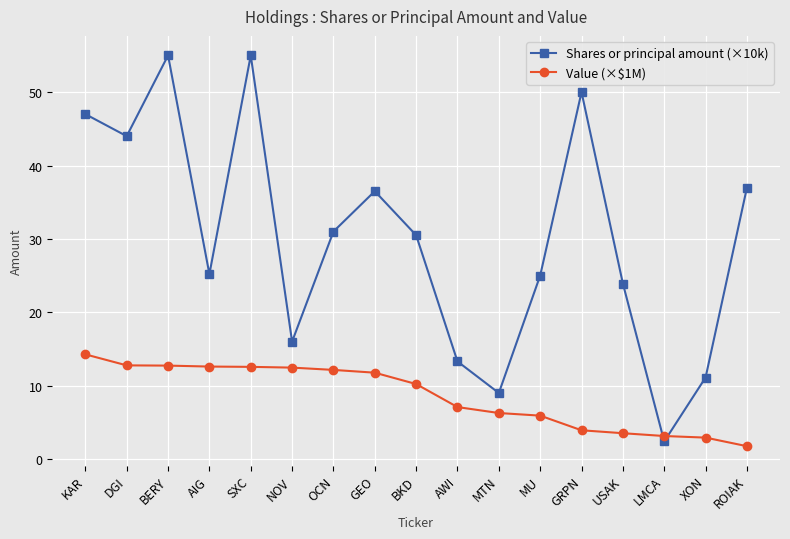

How many interior local valleys does the Shares or principal amount (×10k) series have?

5